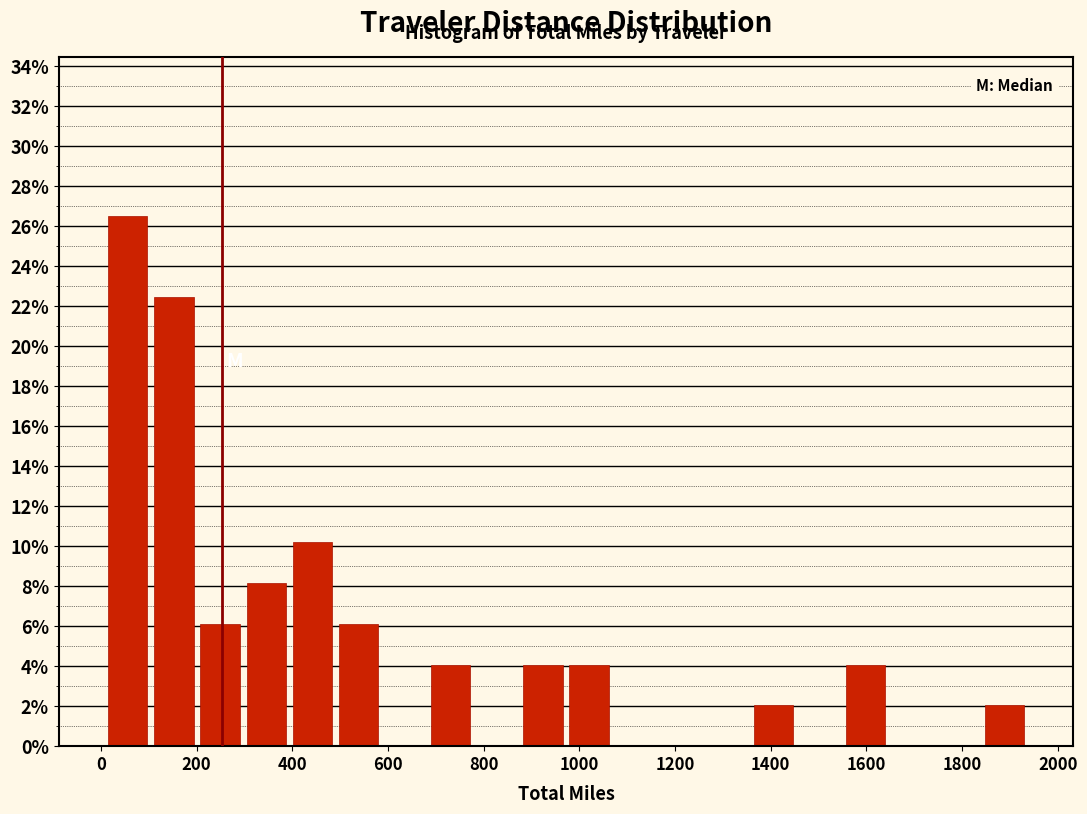

What is the height of the bar covering 980 to 1060 on the x-axis? Neither the bar edges nor the heights are printed on the chart, so give them approximately, as read against the axes.

4.0